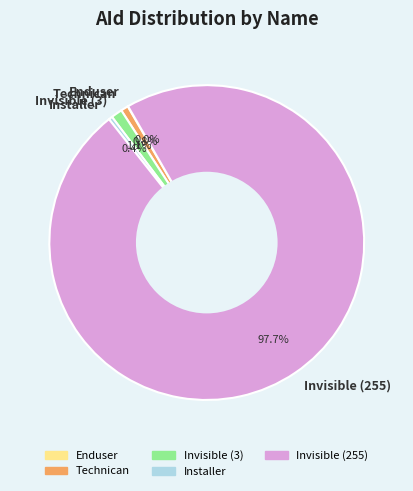

Is there any slice that represents more than half of the pie?

Yes